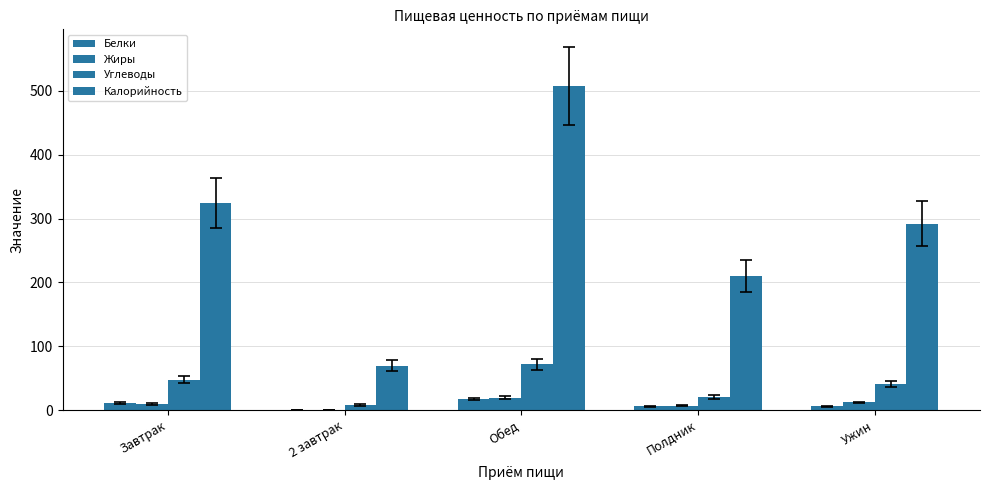

True or false: Углеводы has a value of 3.2 at 2 завтрак.

False